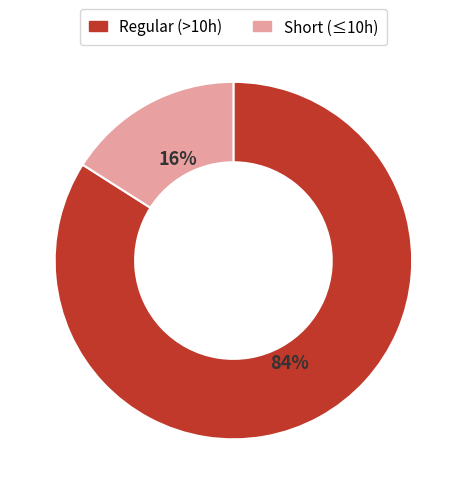

To the nearest percent, what is the average slice percentage?

50%